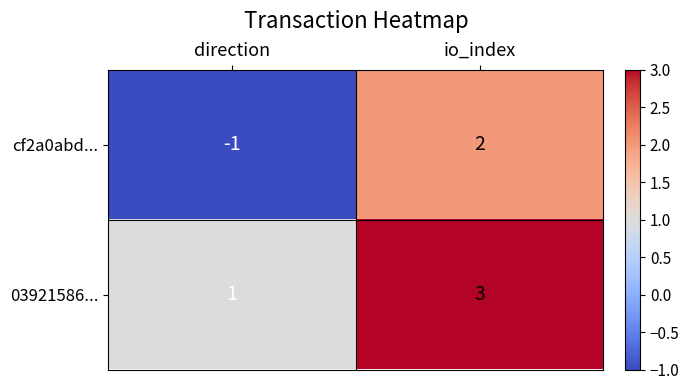

At which category is the sum across all series the highest?

io_index